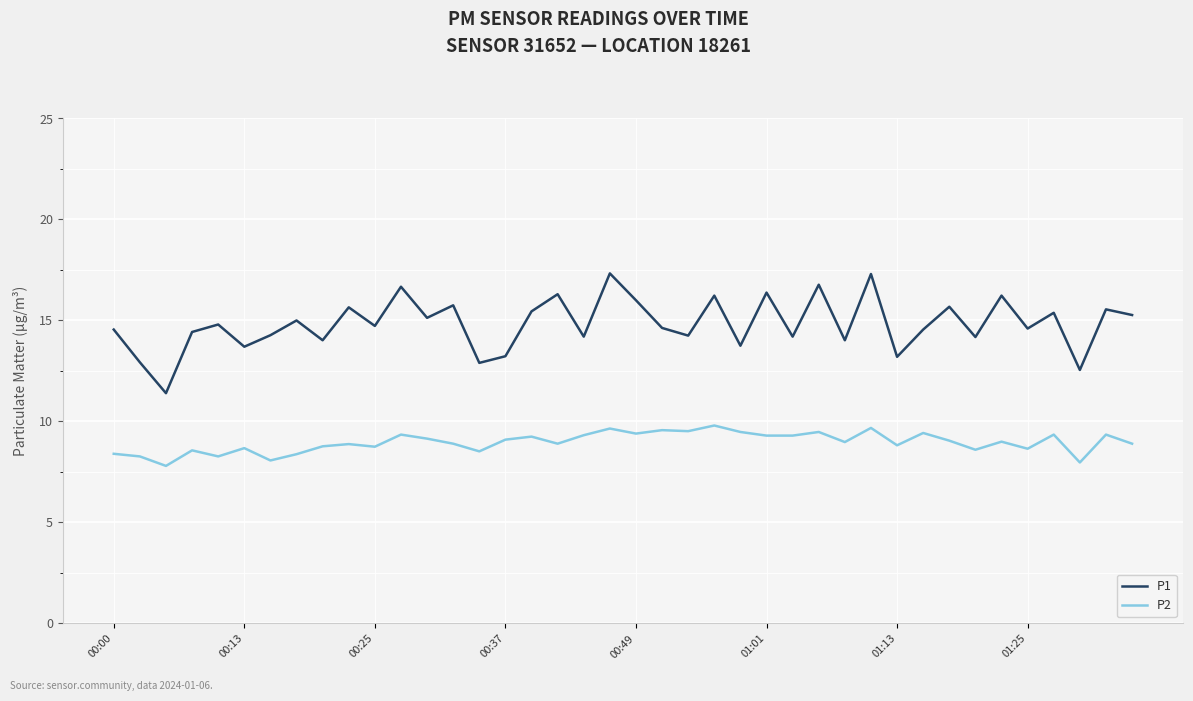

Which series has the largest total across all categories?

P1